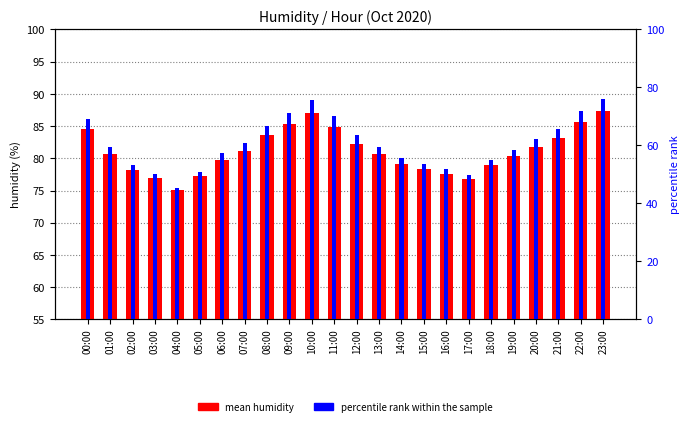

Reading left to right, transcribe all the data shown in this chart.

mean humidity: 84.5	80.7	78.2	76.9	75.1	77.3	79.8	81.2	83.6	85.4	87.1	84.9	82.3	80.6	79.1	78.4	77.6	76.8	78.9	80.3	81.7	83.2	85.6	87.3
percentile rank within sample: 69.1	59.5	53.3	50.0	45.5	51.0	57.3	60.8	66.8	71.4	75.6	70.1	63.6	59.3	55.5	53.8	51.8	49.7	55.0	58.5	62.1	65.8	71.9	76.1